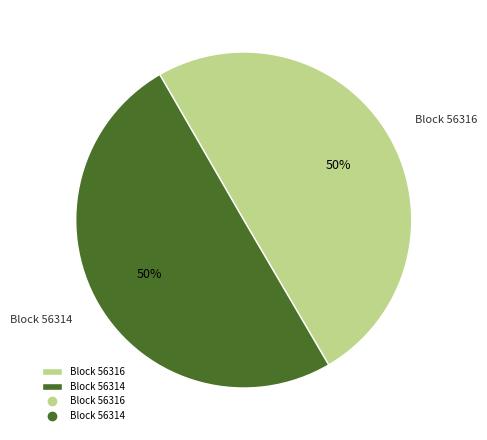

What is the ratio of the value at Block 56316 to the value at Block 56314?

1.0